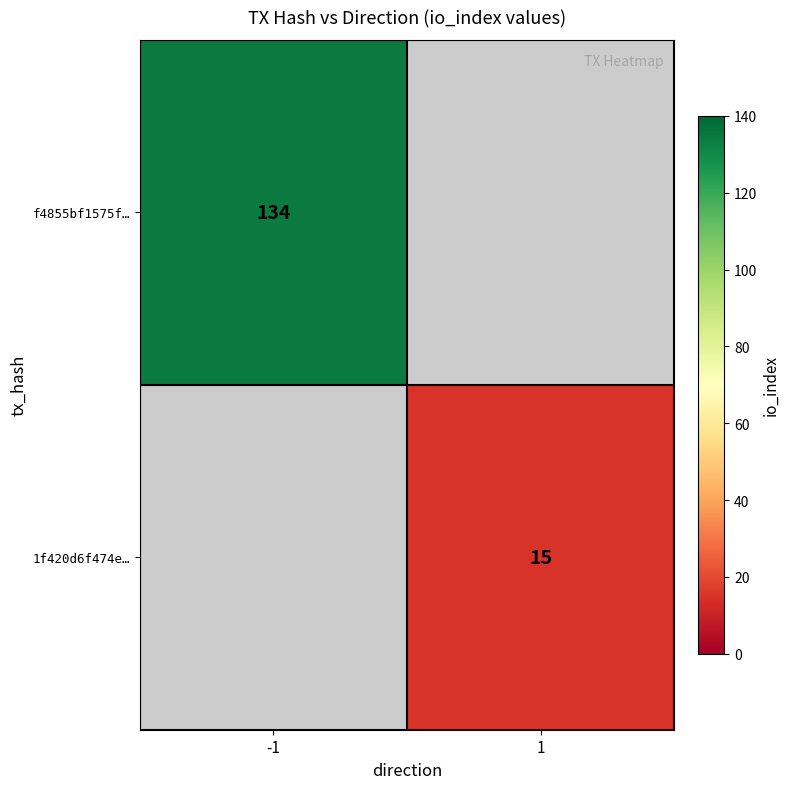

The 1f420d6f474e… series shows 15 at 1. True or false?

True